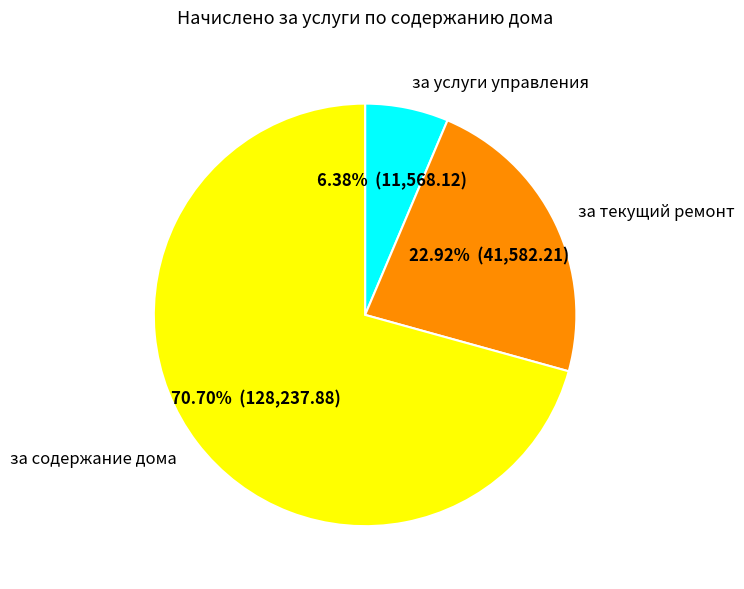

Rank the categories by value from lowest to highest.

за услуги управления, за текущий ремонт, за содержание дома